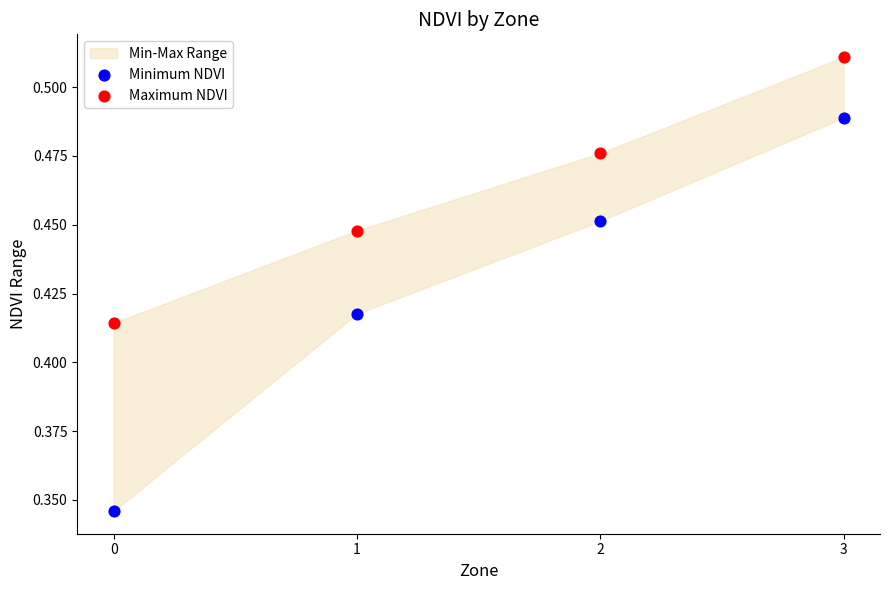

Which series reaches the minimum Y coordinate?

Minimum NDVI